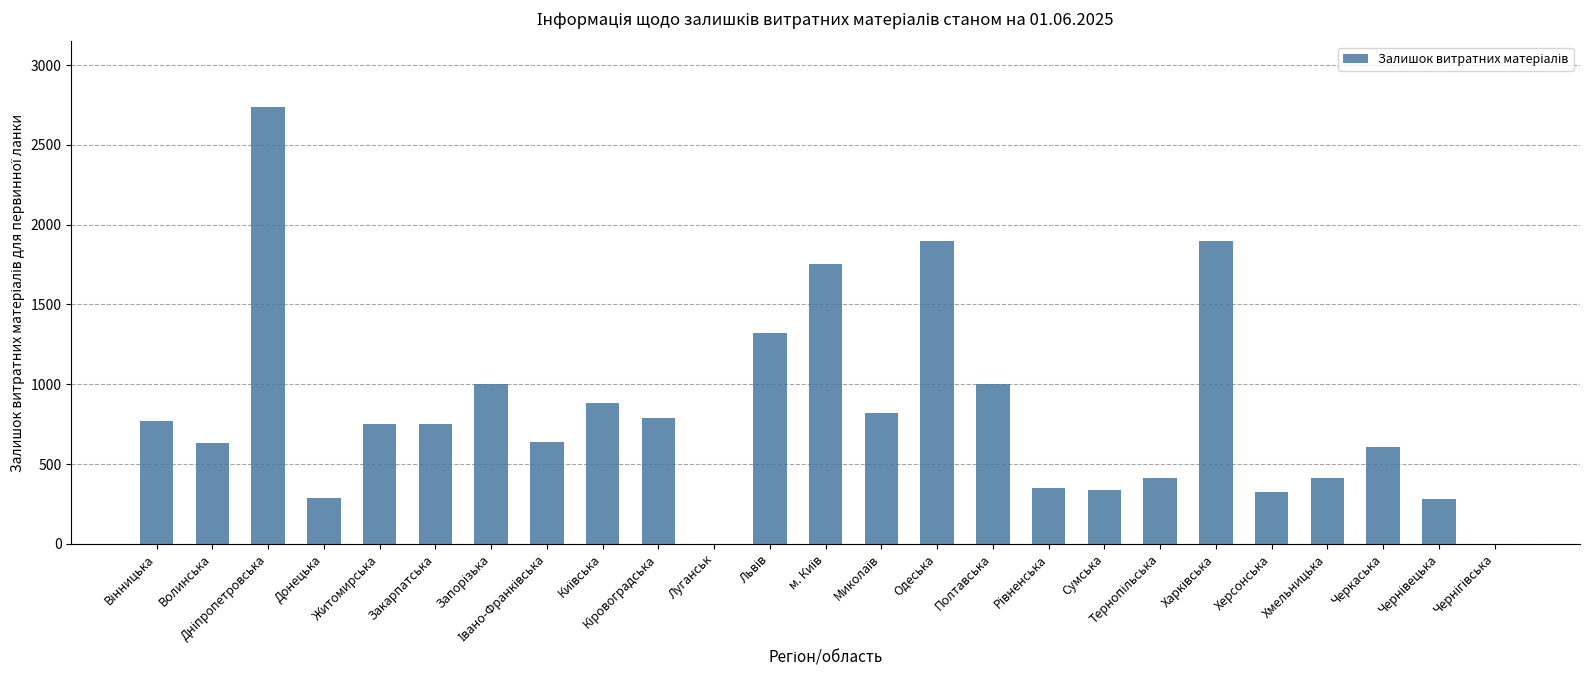

What is the sum of all values?

20652